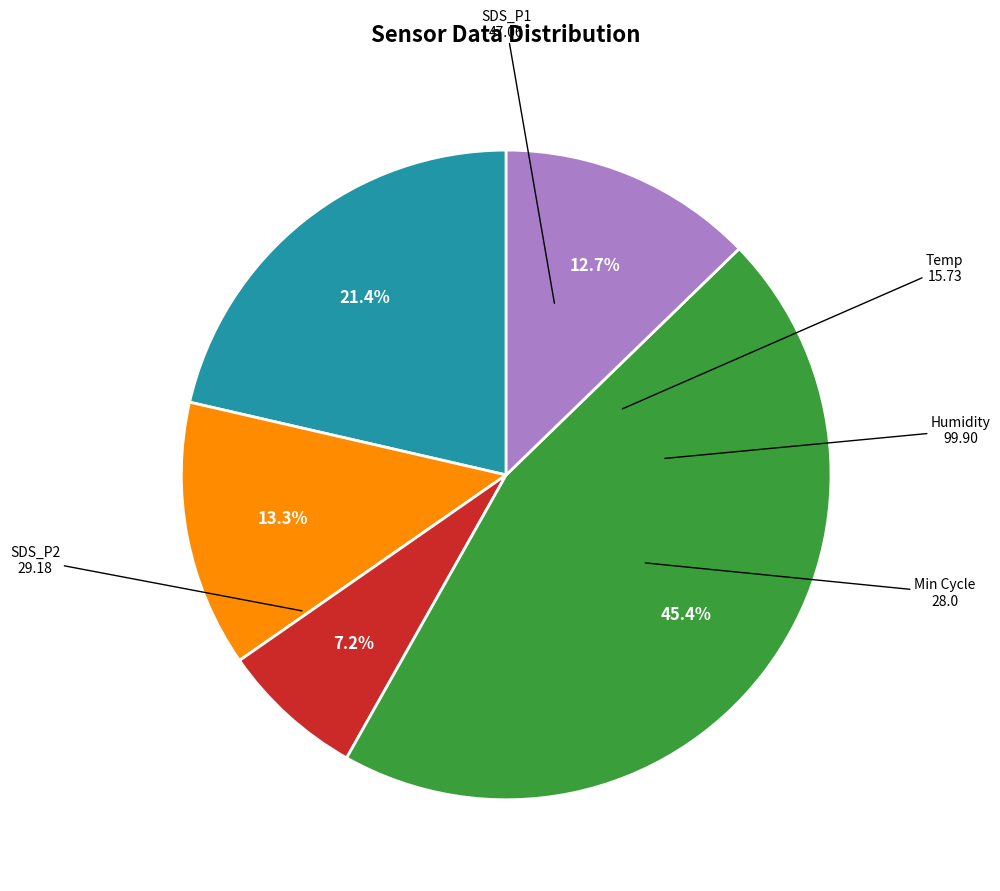

Does any single category account for the majority?

No